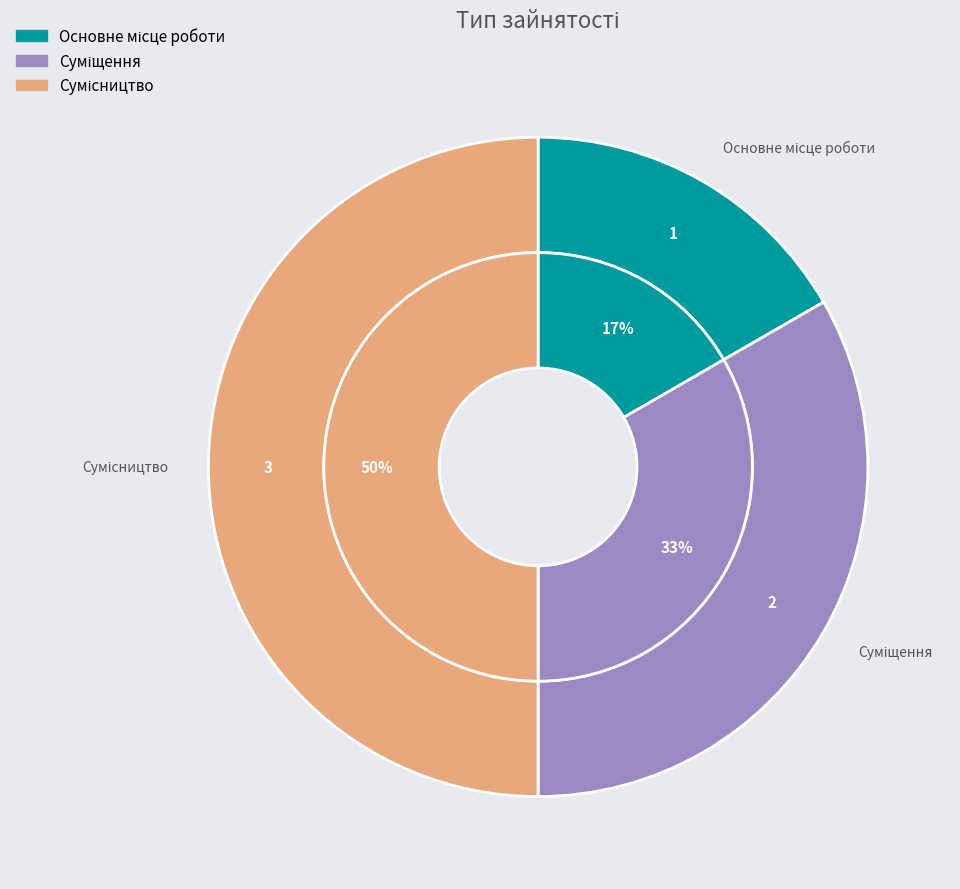

To the nearest percent, what percentage of the pie is Основне місце роботи?

17%